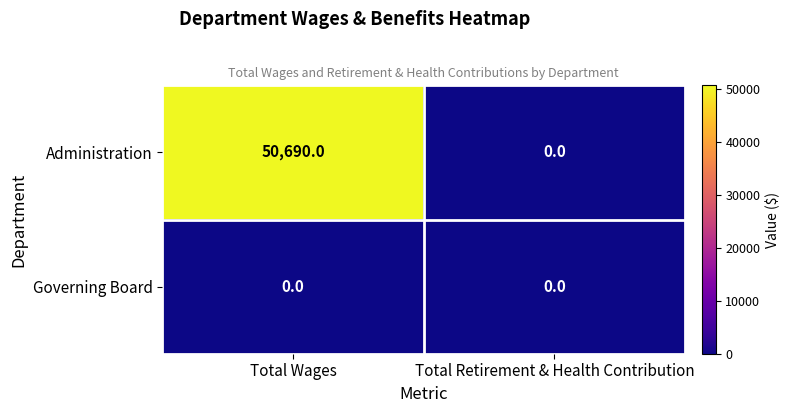

What is the sum of all Administration values?

50690